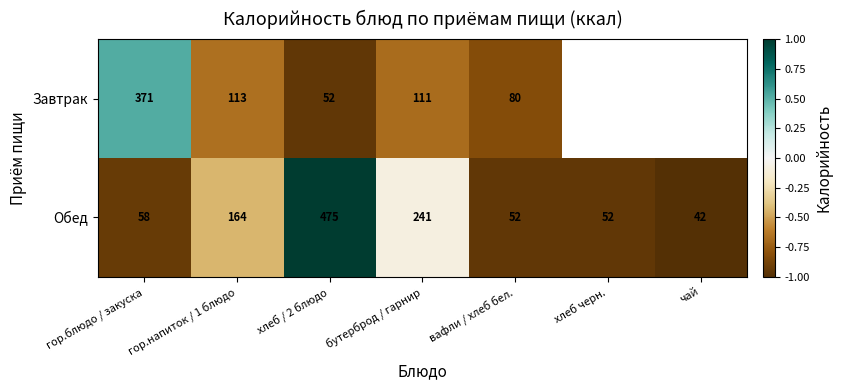

At how many categories does at least one series exceed 0?

2